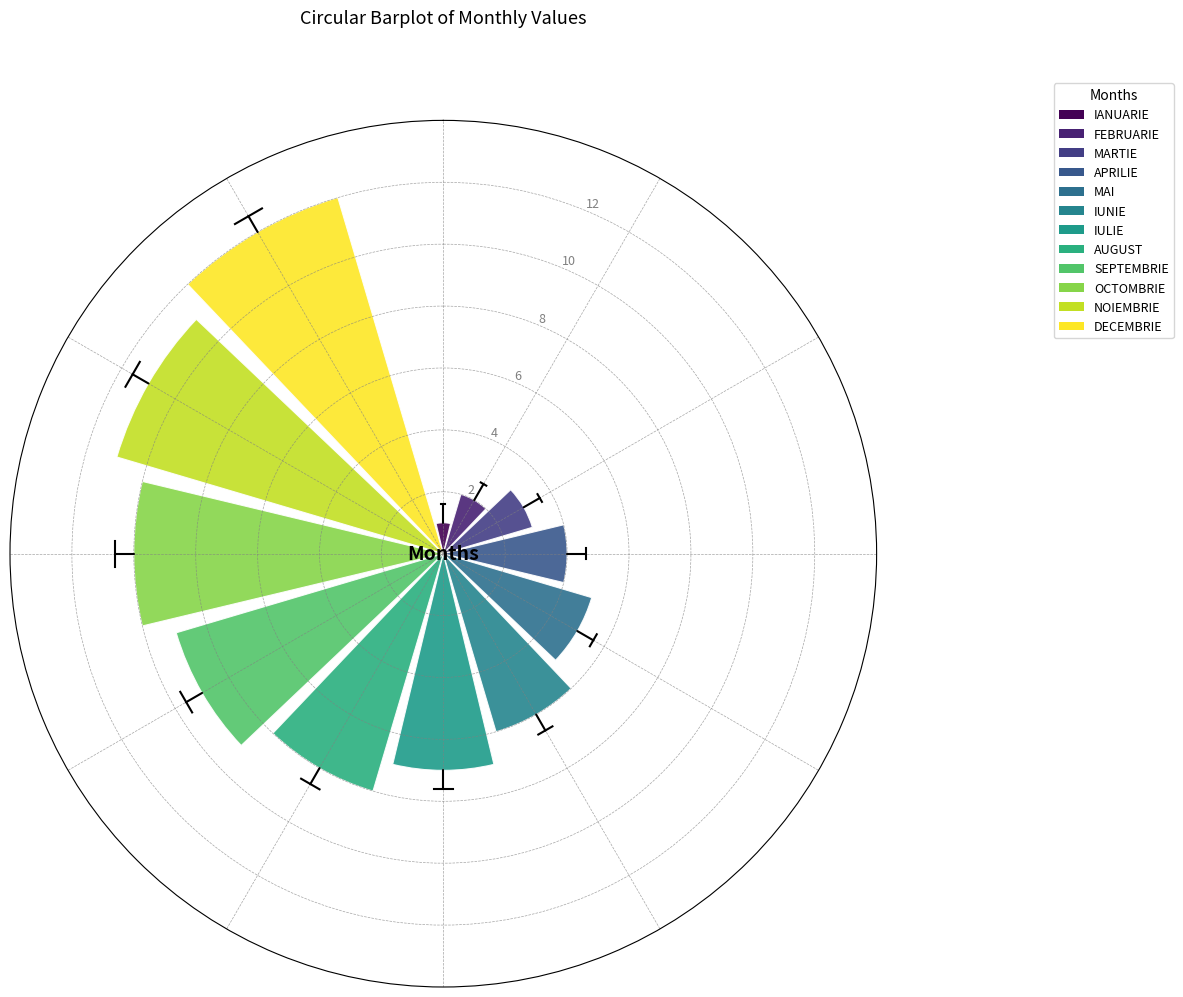

What is the difference between the second highest and second lowest values?

9